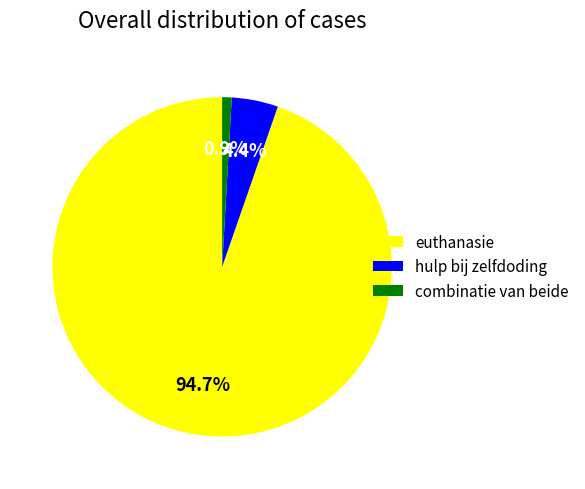

What percentage is the combinatie van beide slice, to the nearest percent?

1%